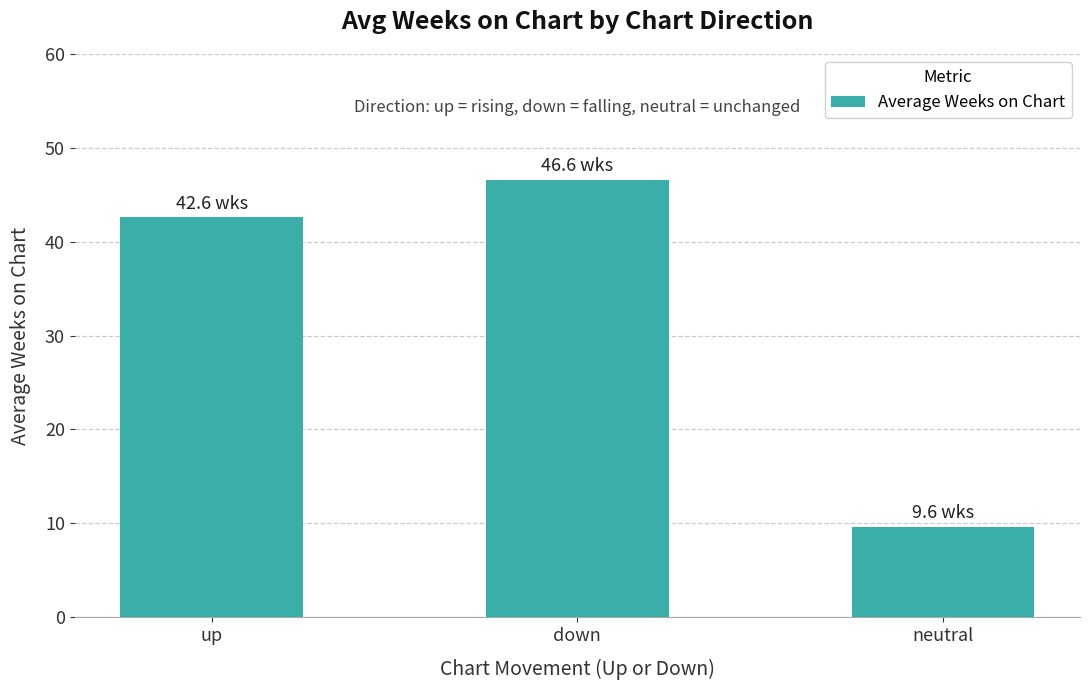

What is the greatest value displayed?

46.6